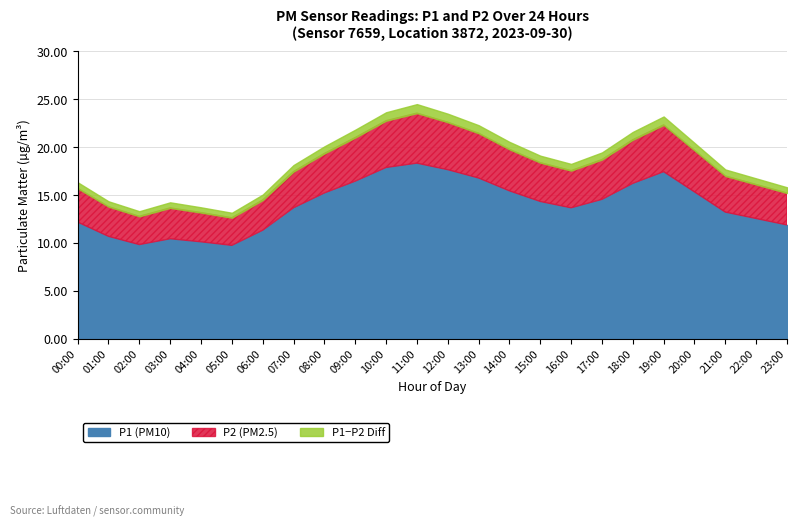

At which label does P1 reach its minimum?

05:00